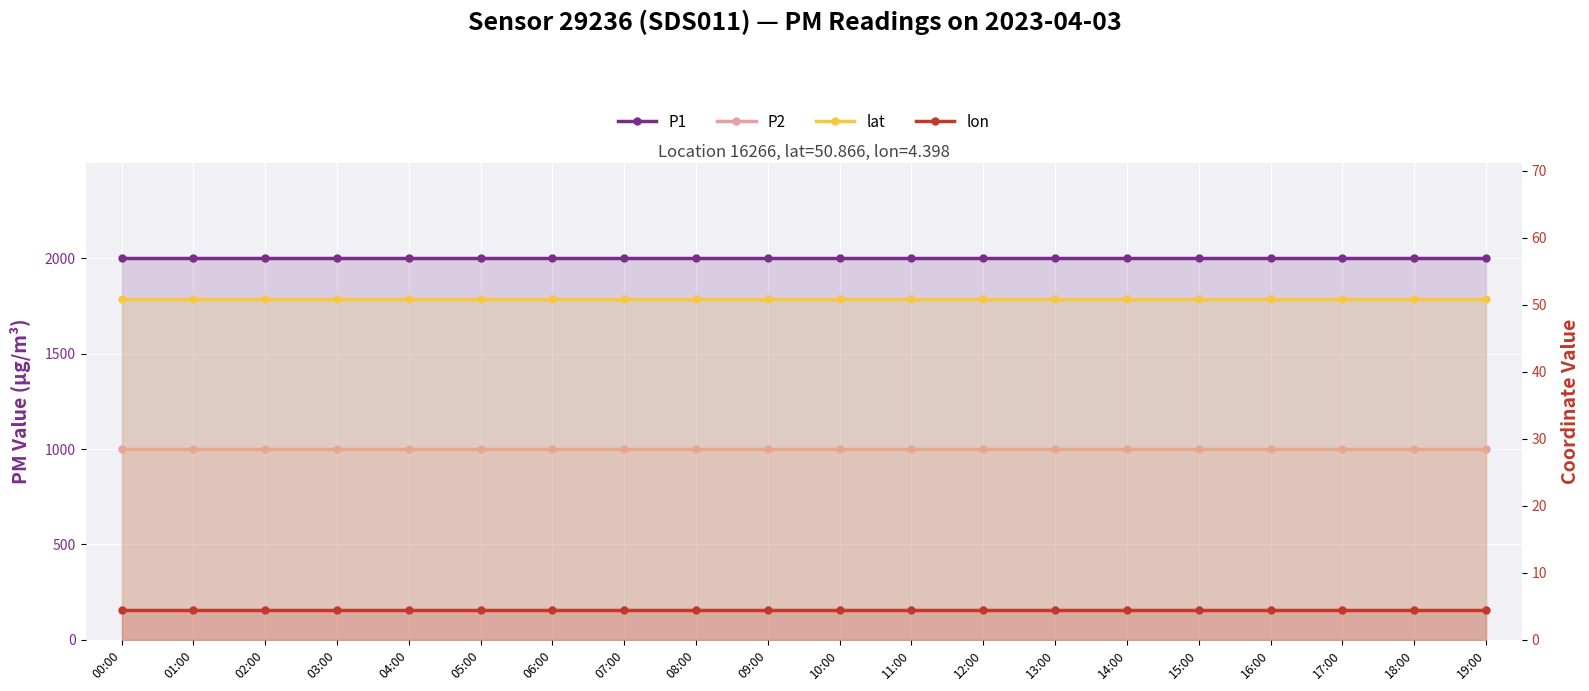

What is the label of the 6th point from the left?

05:00